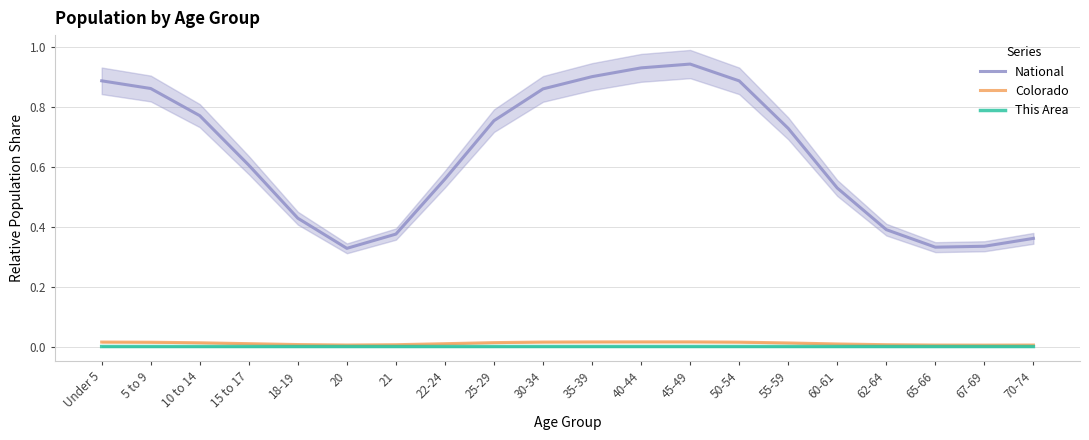

In Colorado, how many points are higher than both neighbors (excluding endpoints)?

1